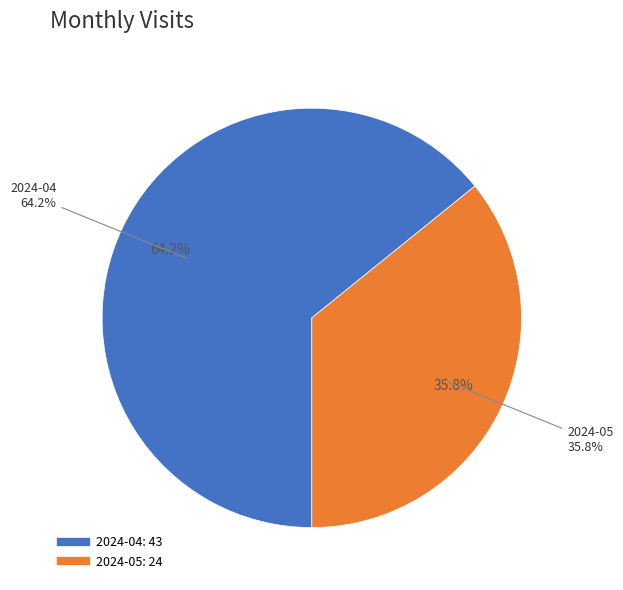

To the nearest percent, what is the combined percentage of 2024-04 and 2024-05?

100%